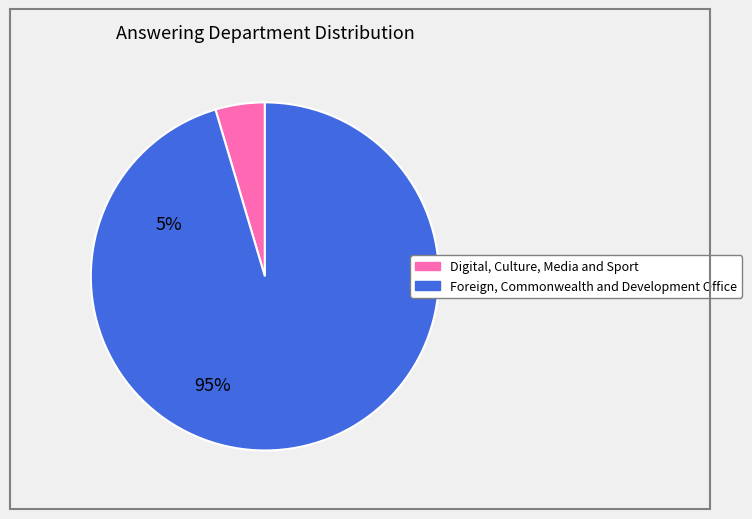

What is the largest slice in the pie chart?

Foreign, Commonwealth and Development Office